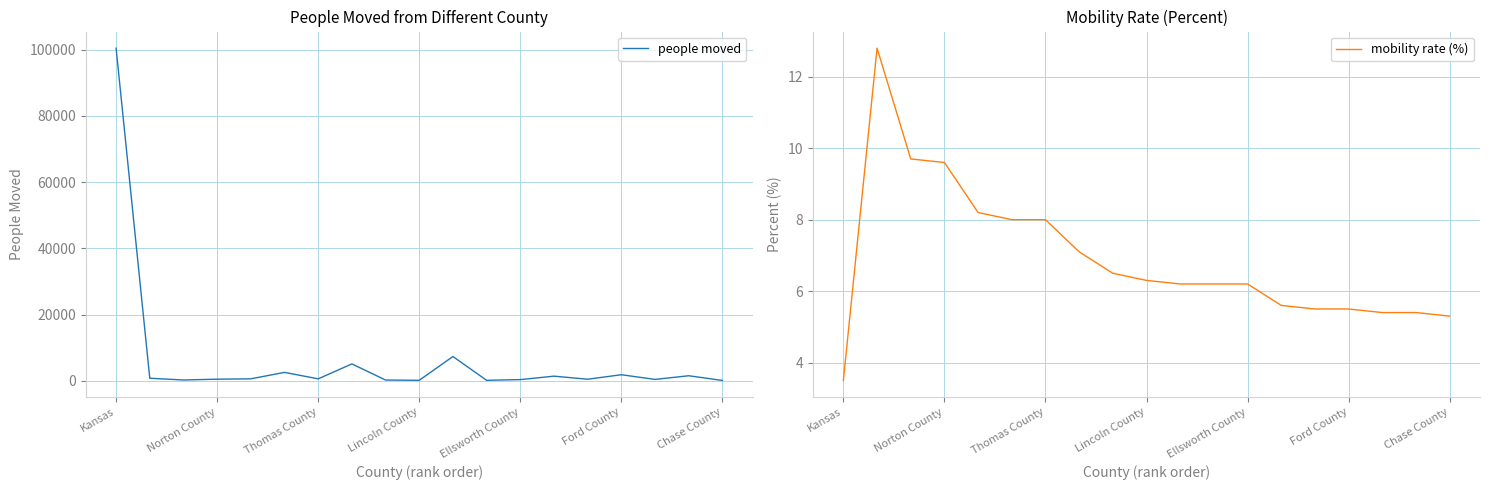

At which category is the sum across all series the highest?

Kansas